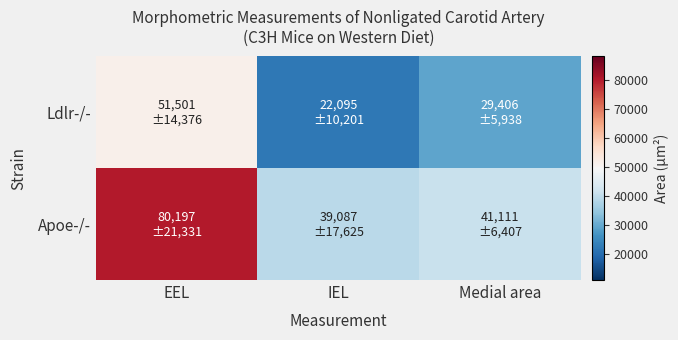

Between Medial area and EEL, which is larger?

EEL